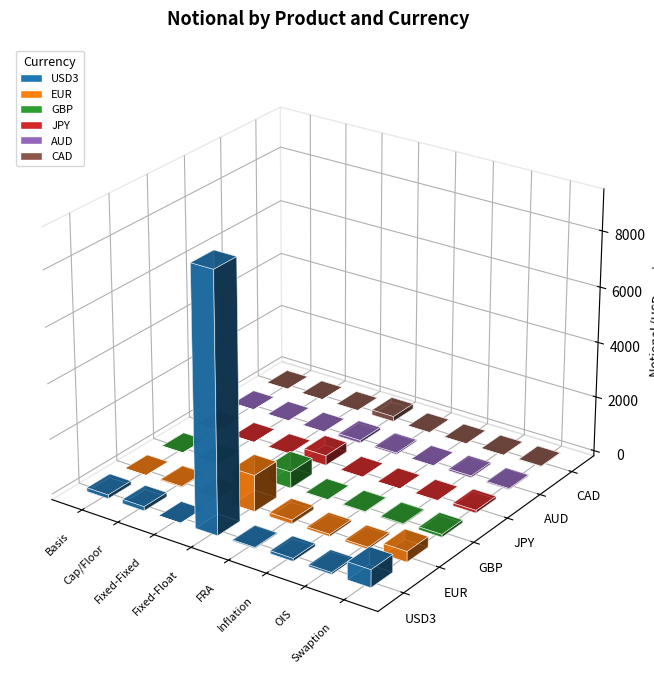

What is the greatest value displayed?

9281